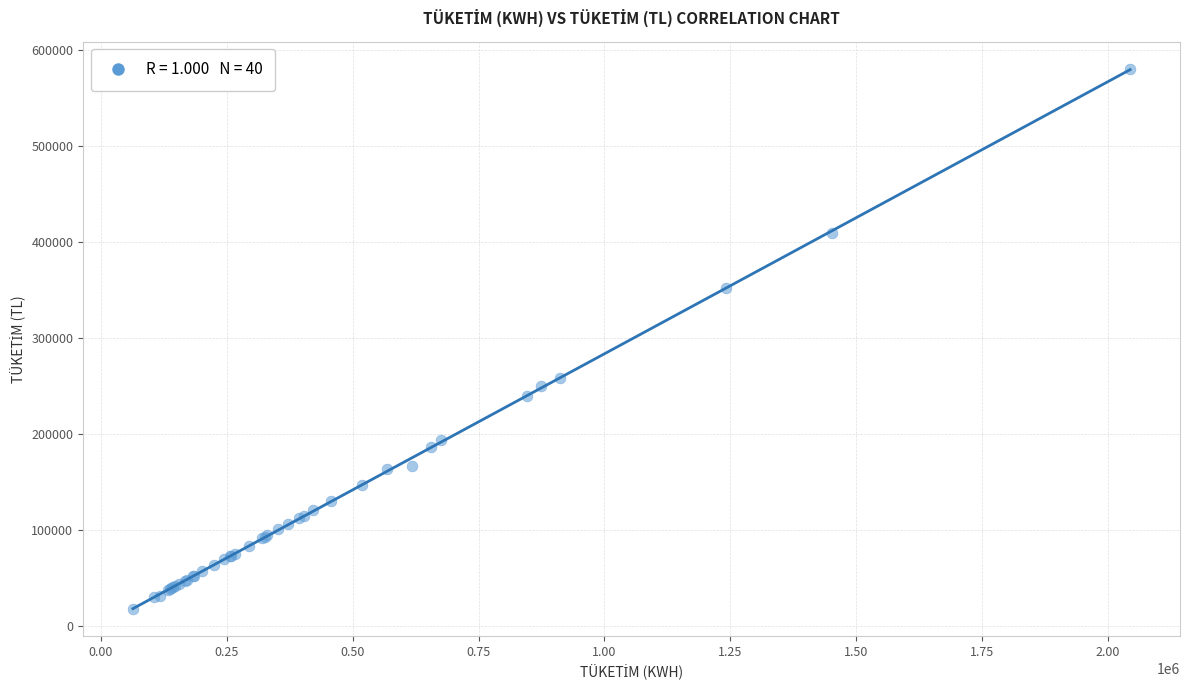

What Y value in the scatter plot is closest to 299465?

258381.5